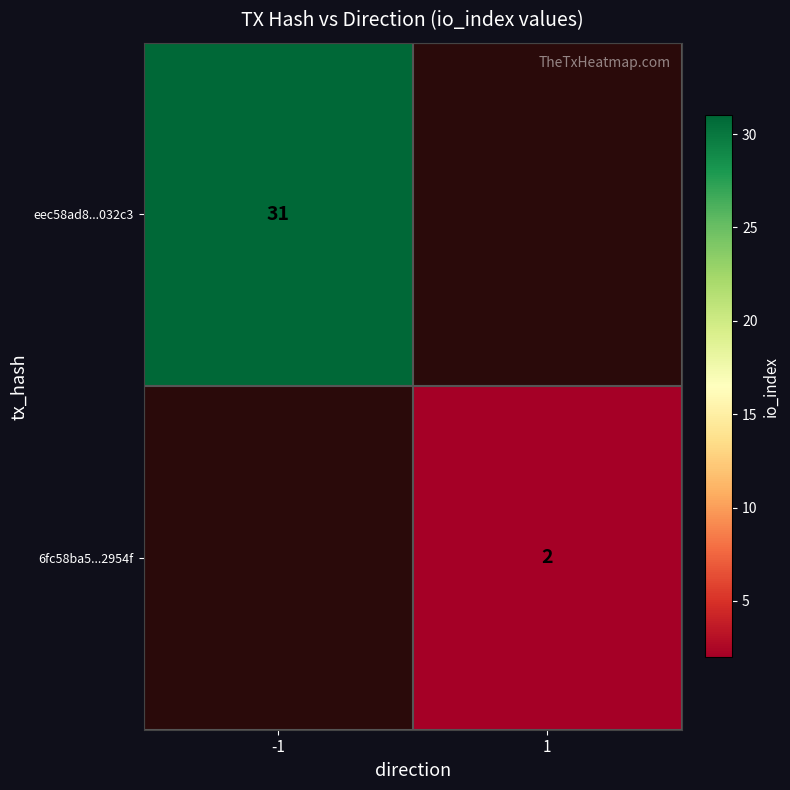

True or false: 6fc58ba5...2954f has a value of 3 at 1.

False